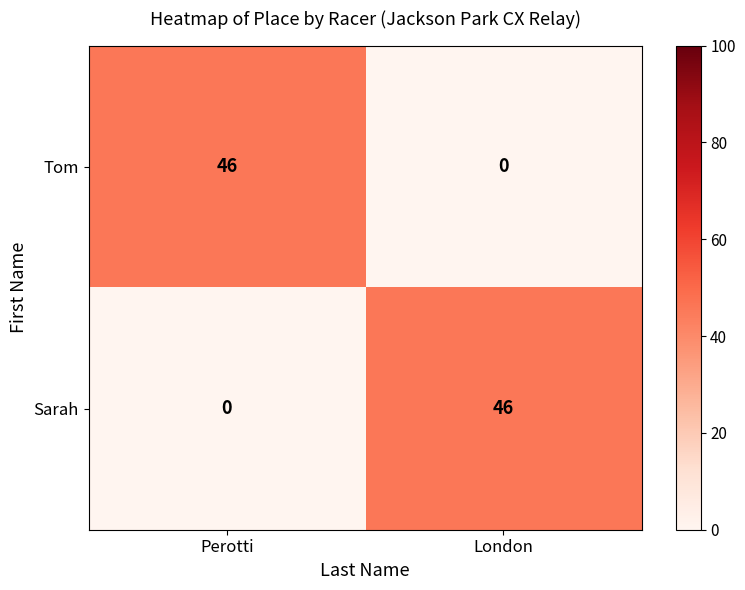

Which category has the lowest value in the Sarah series?

Perotti